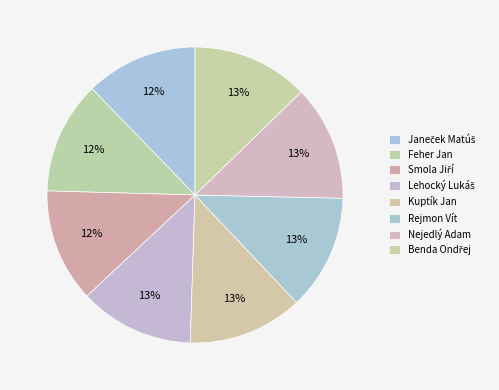

What percentage is the Smola Jiří slice, to the nearest percent?

12%